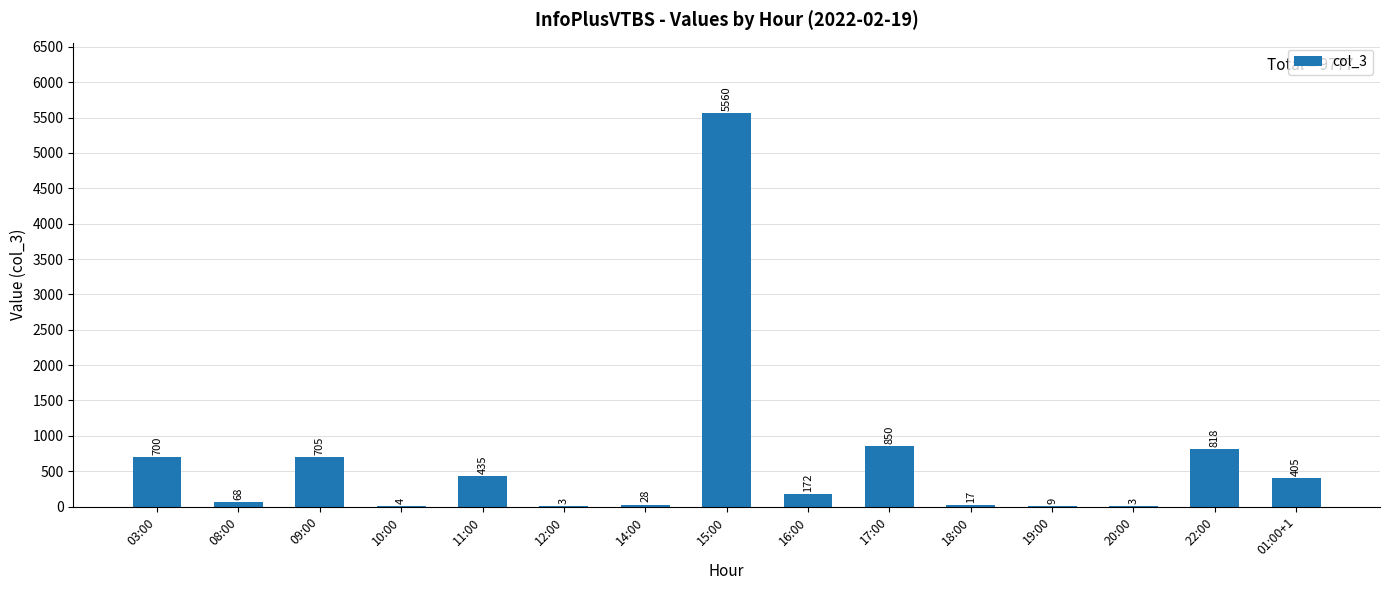

Read the value at 08:00, to the nearest 100.

100